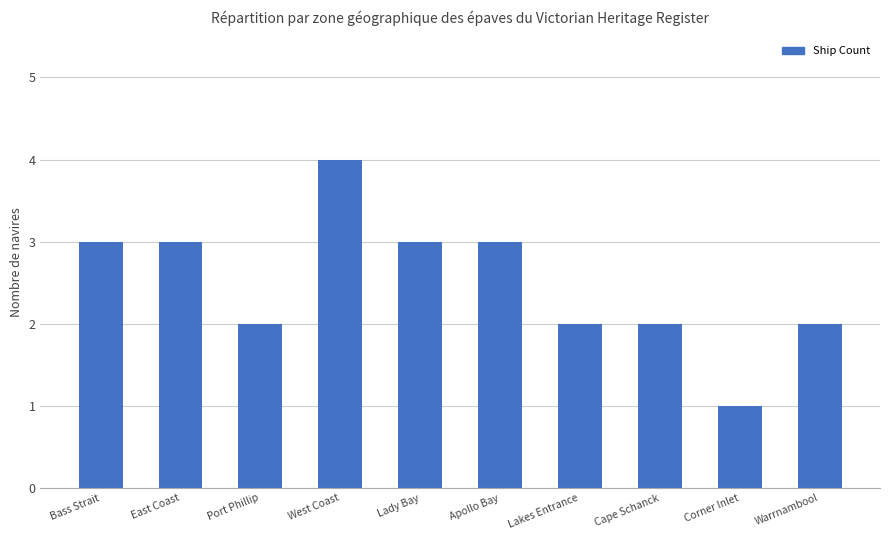

What value does the data have at Port Phillip?

2